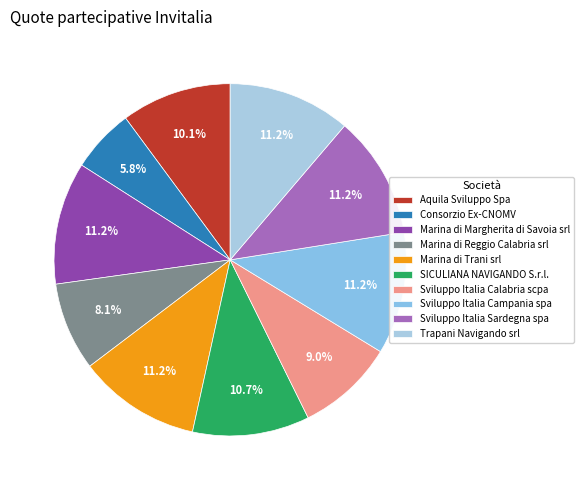

What percentage is the Sviluppo Italia Calabria scpa slice, to the nearest percent?

9%